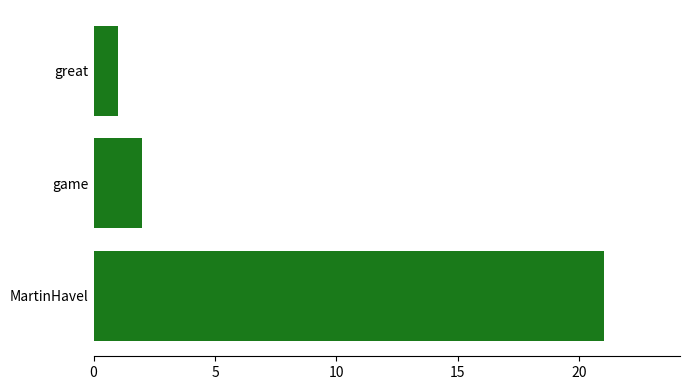

What is the smallest value displayed?

1